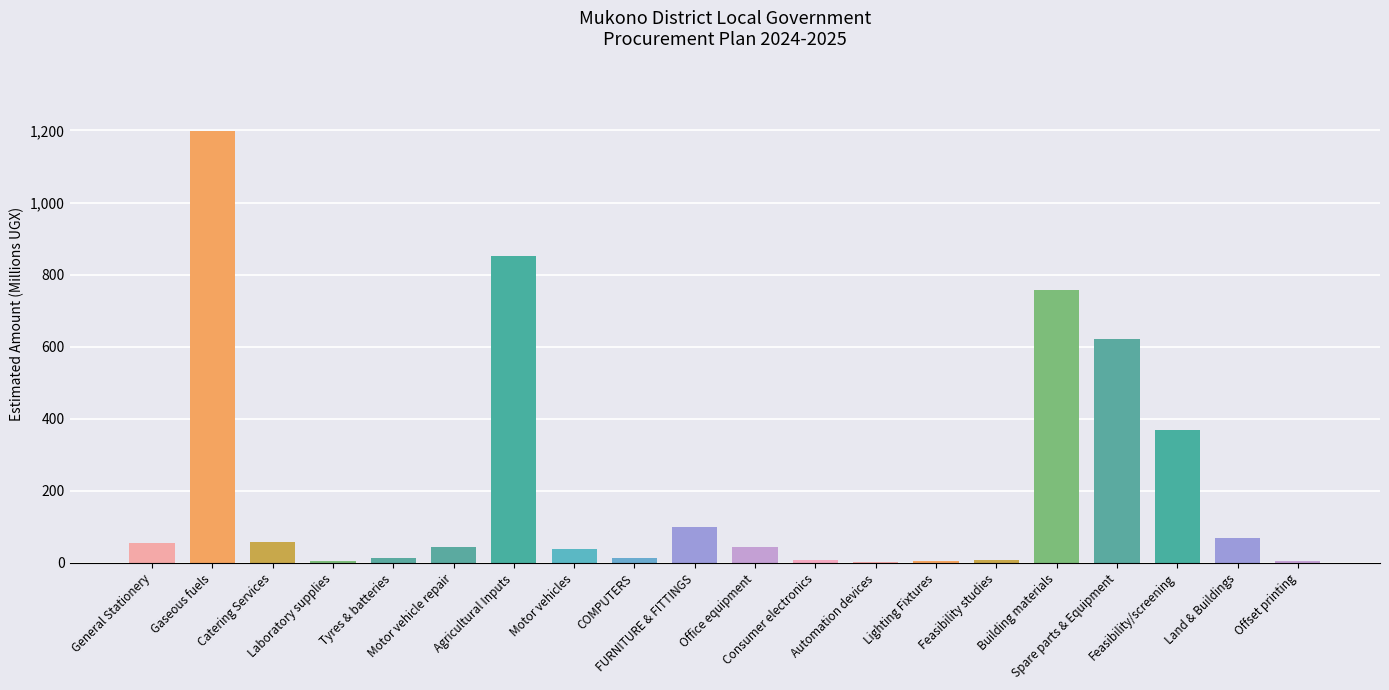

What value does the data have at Feasibility studies?

7.5